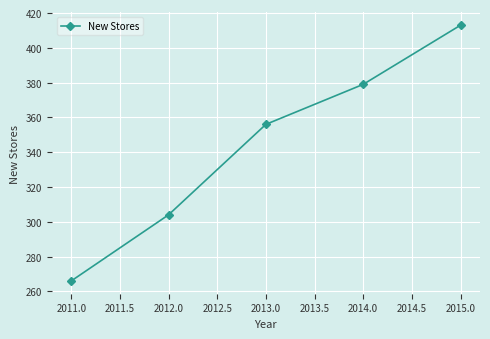

What is the difference between the maximum and minimum values?

147